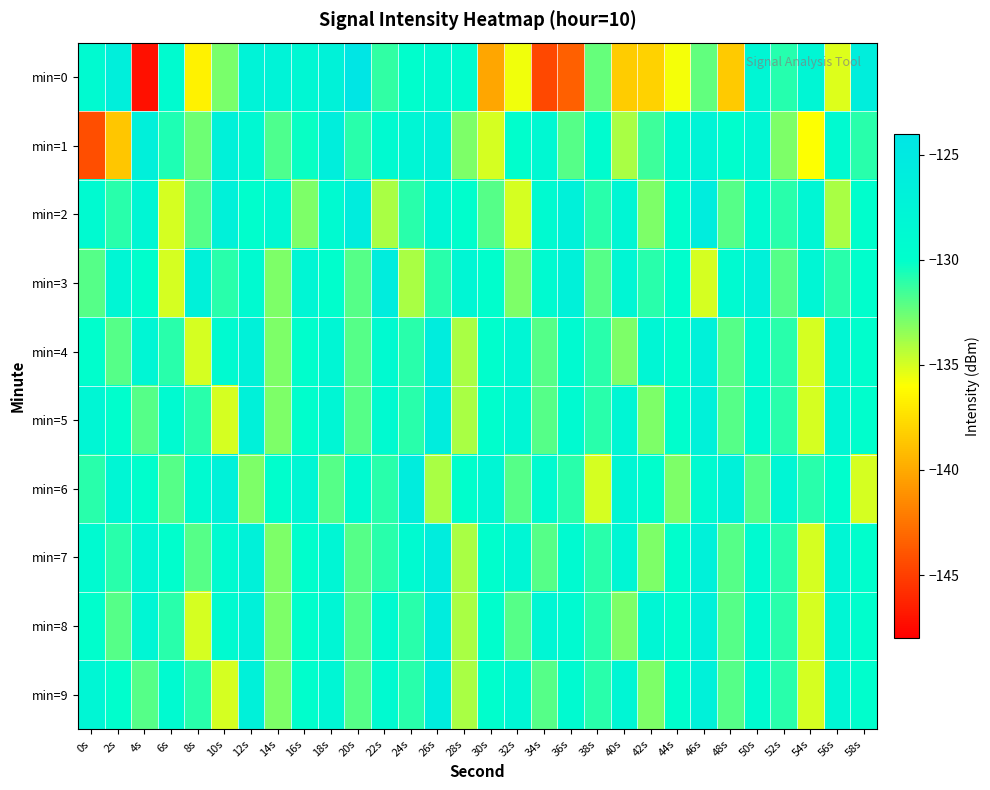

What is the total value across all series at 36s?

-1305.4